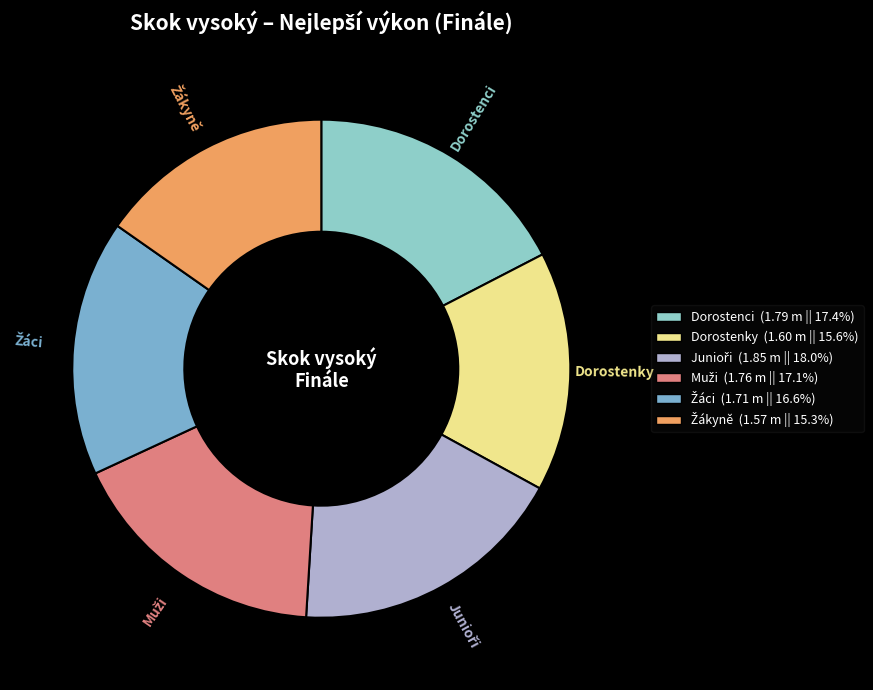

Is there any slice that represents more than half of the pie?

No